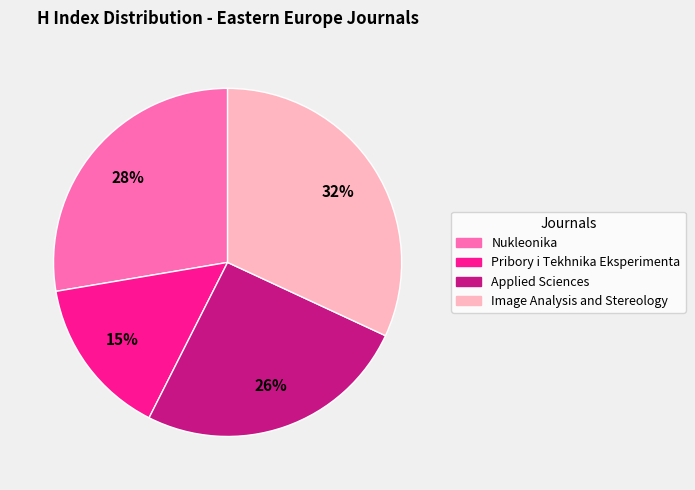

Is it true that Nukleonika is 20% of the pie?

False